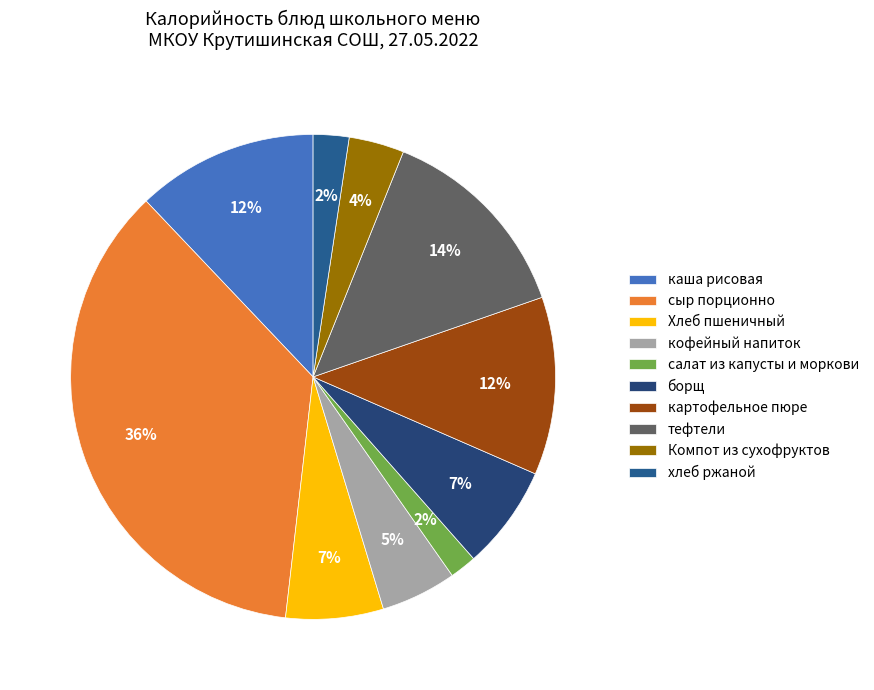

What percentage do кофейный напиток and тефтели together represent?

18.6%